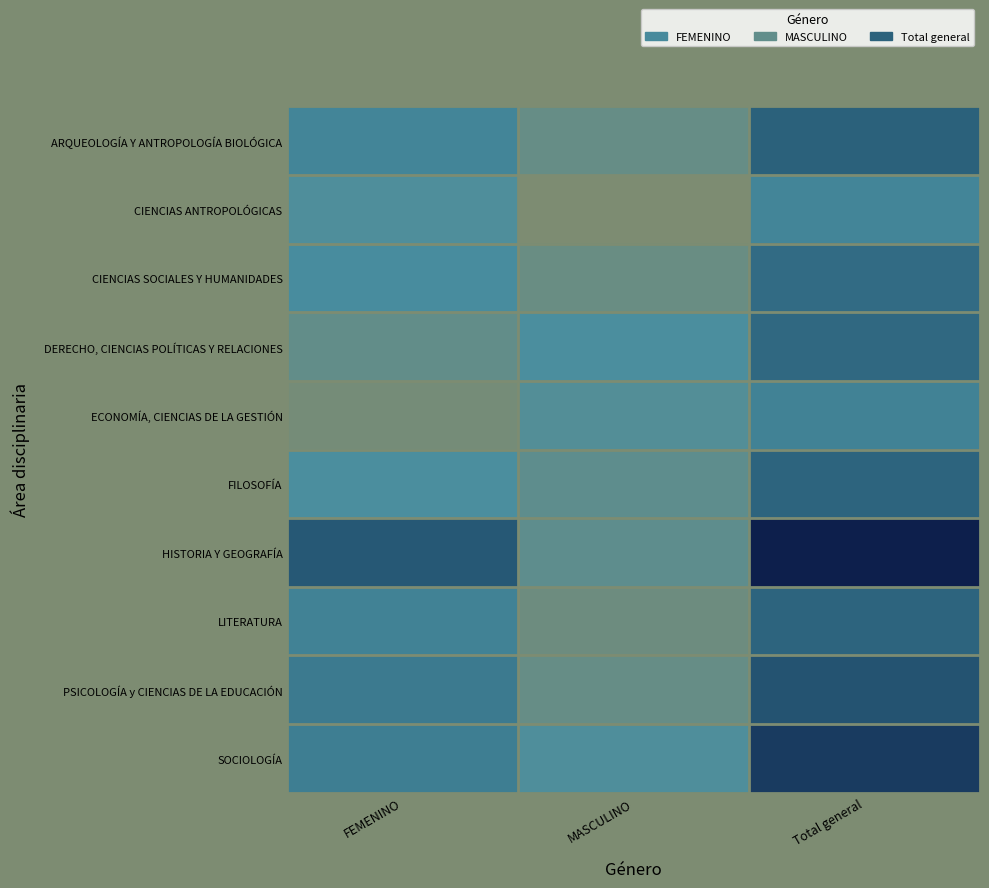

At which category is the sum across all series the highest?

Total general